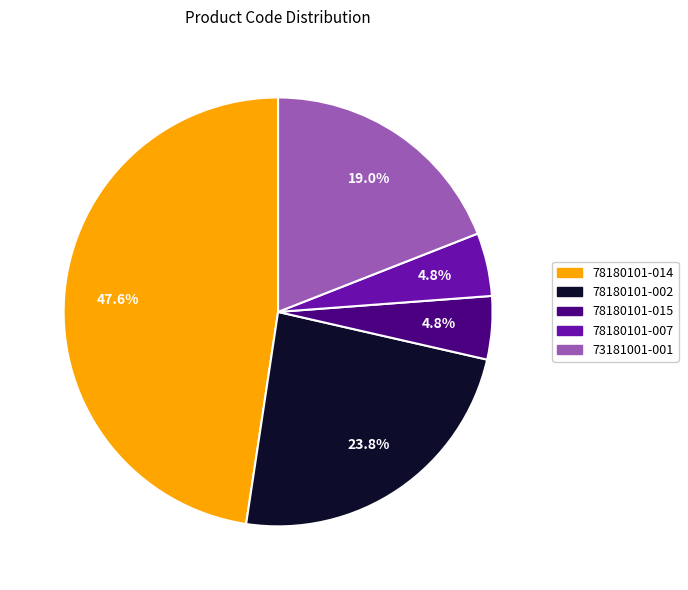

The 78180101-015 slice represents 5% of the pie. True or false?

True